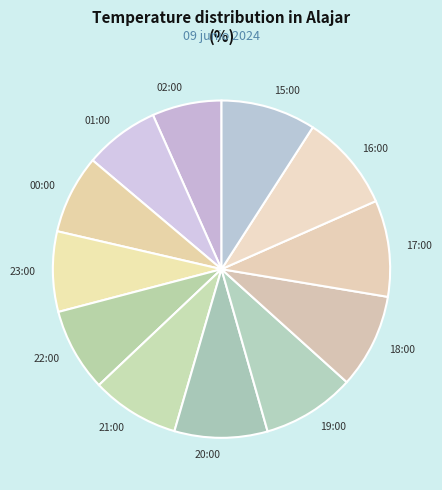

Does any single category account for the majority?

No